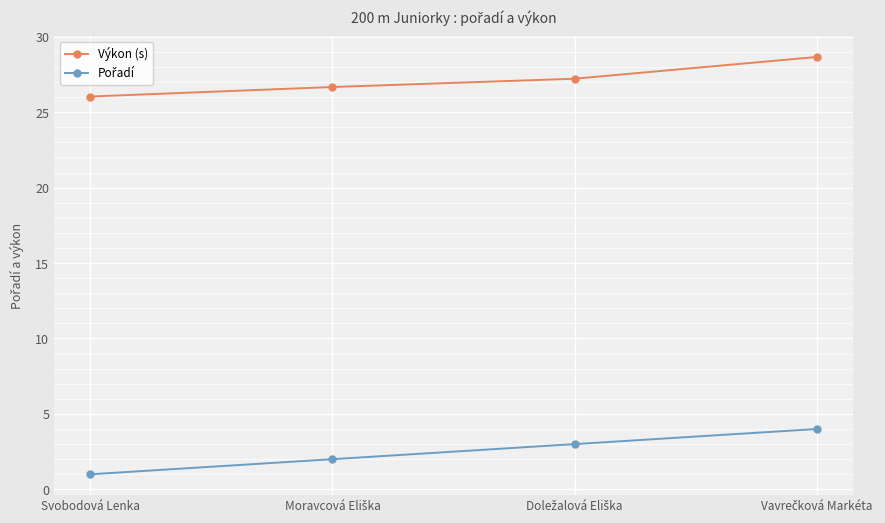

At how many categories does at least one series exceed 11?

4